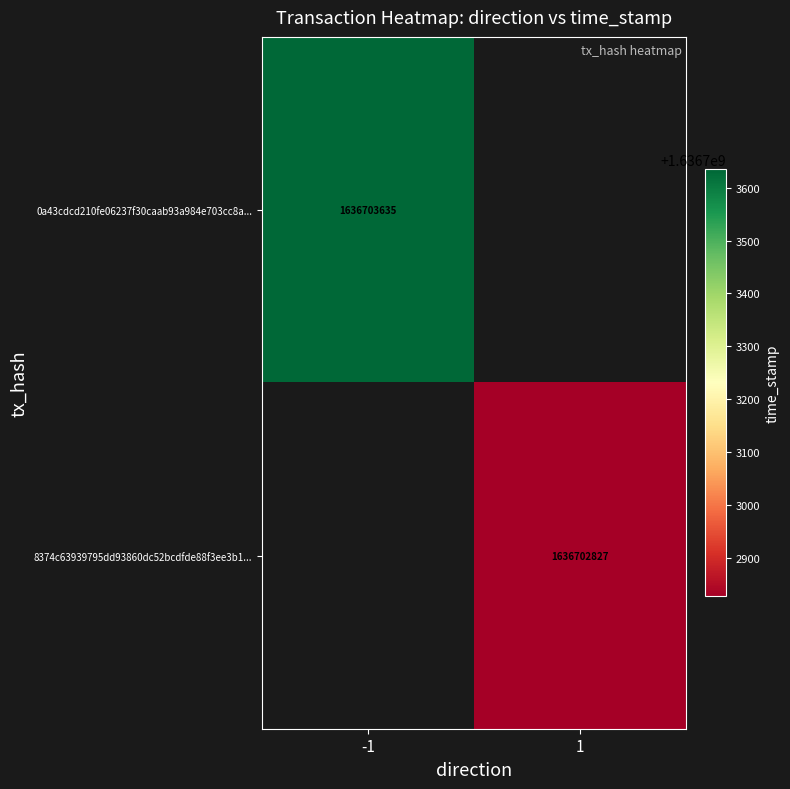

Reading left to right, transcribe all the data shown in this chart.

0a43cdcd210fe06237f30caab93a984e703cc8a...: -1	1636703635
8374c63939795dd93860dc52bcdfde88f3ee3b1...: 1	1636702827